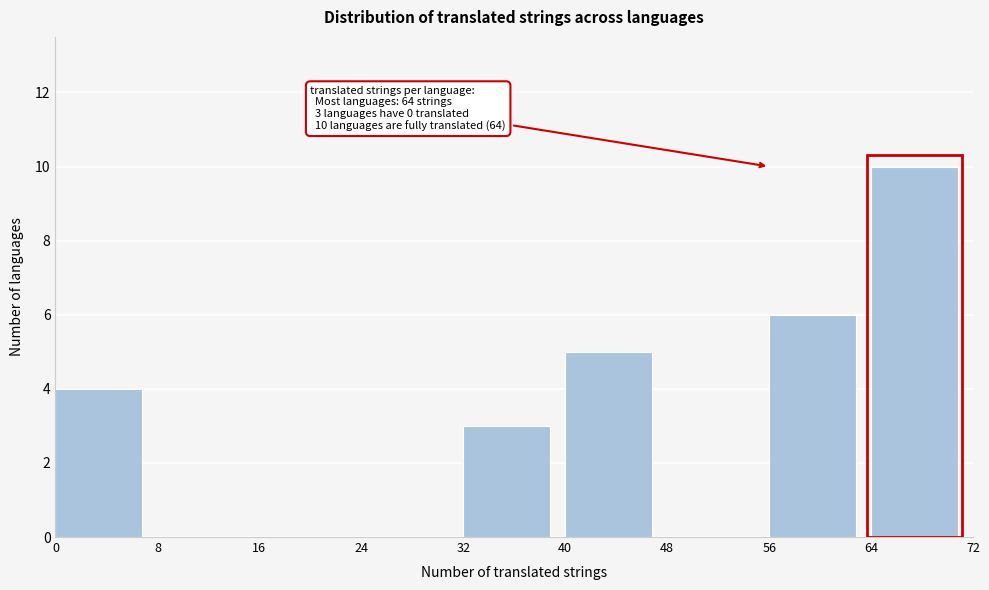

Over which range of the x-axis is the bar tallest?

64 to 72